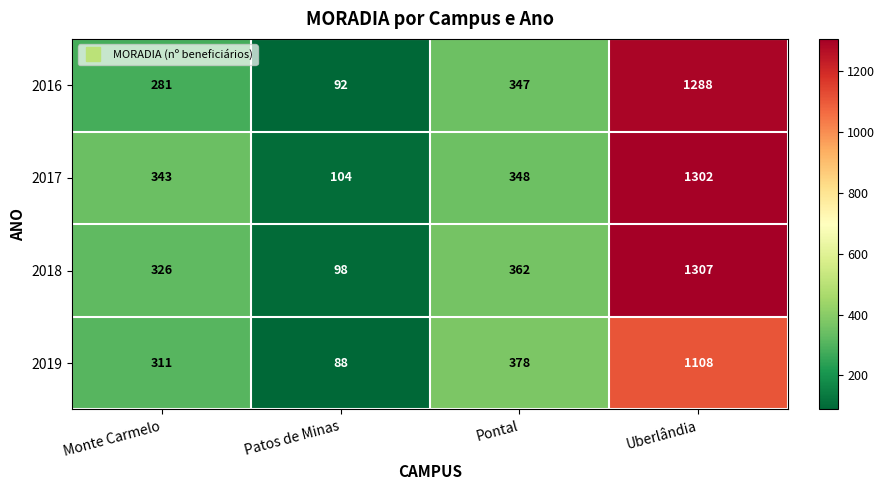

Which series has the largest range (max minus min)?

2018